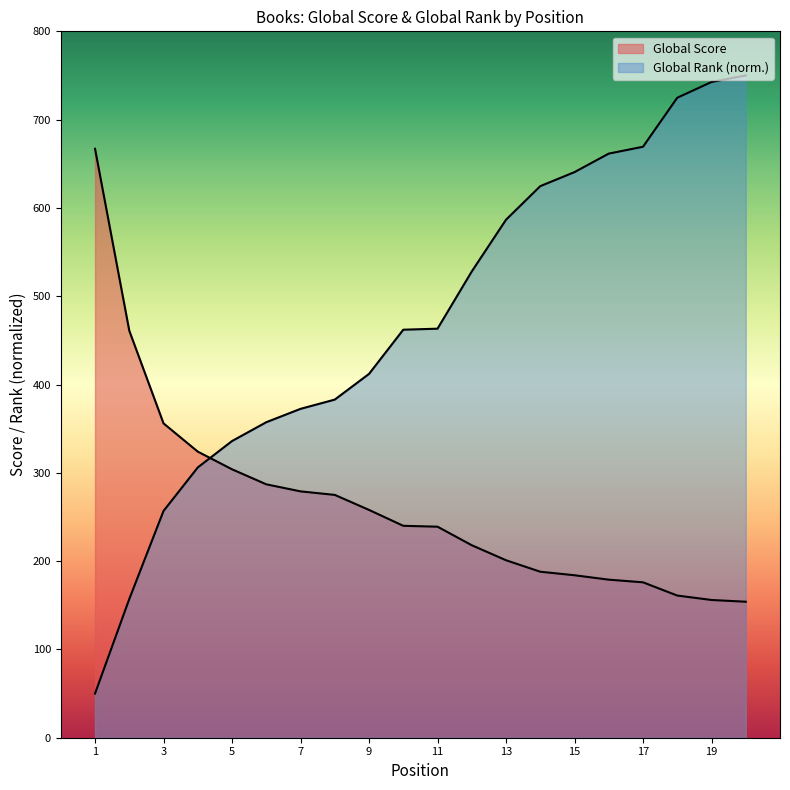

What is the difference between the highest and lowest values at 14?

436.7